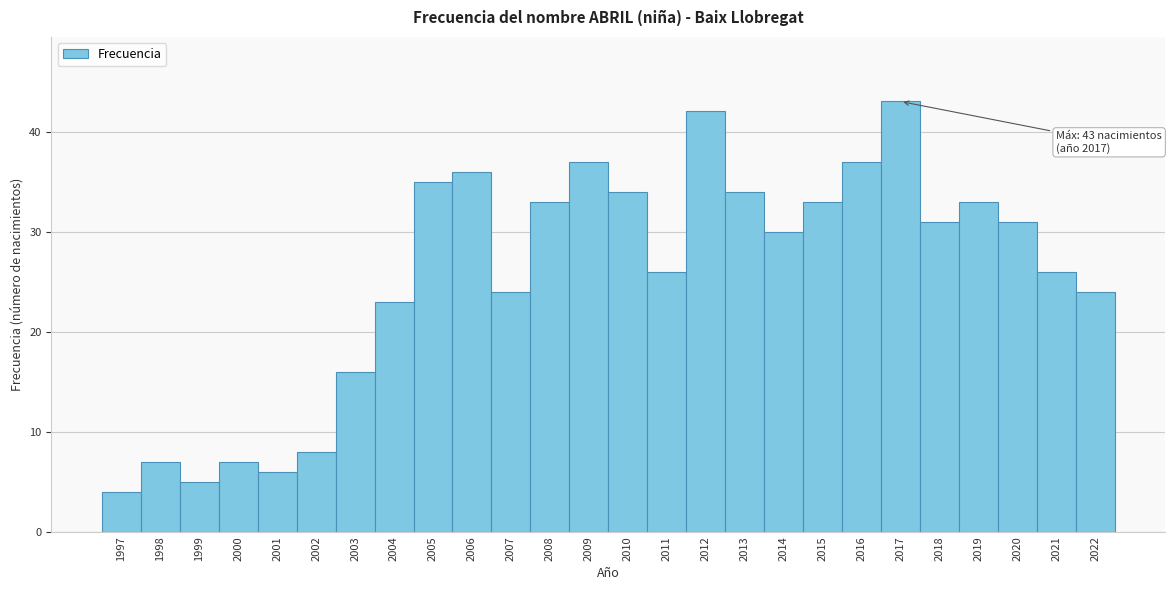

Reading right to left, transcribe all the data shown in this chart.

24	26	31	33	31	43	37	33	30	34	42	26	34	37	33	24	36	35	23	16	8	6	7	5	7	4